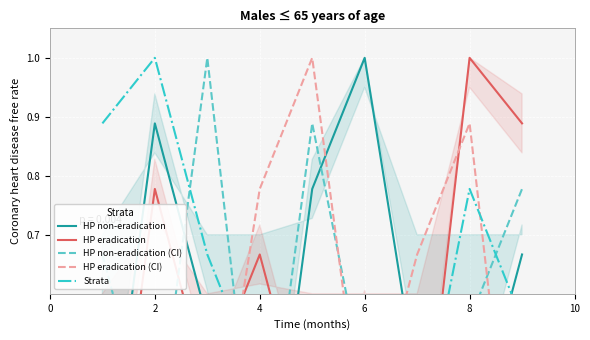

What is the label of the 5th point from the left?

8